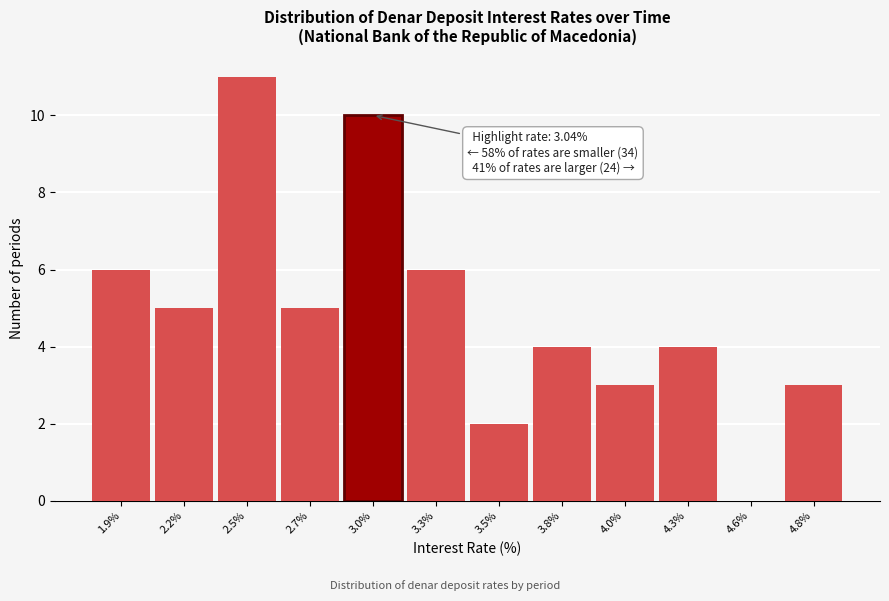

Reading left to right, list all the values displayed in this chart.

1.9%=6	2.2%=5	2.5%=11	2.7%=5	3.0%=10	3.3%=6	3.5%=2	3.8%=4	4.0%=3	4.3%=4	4.6%=0	4.8%=3